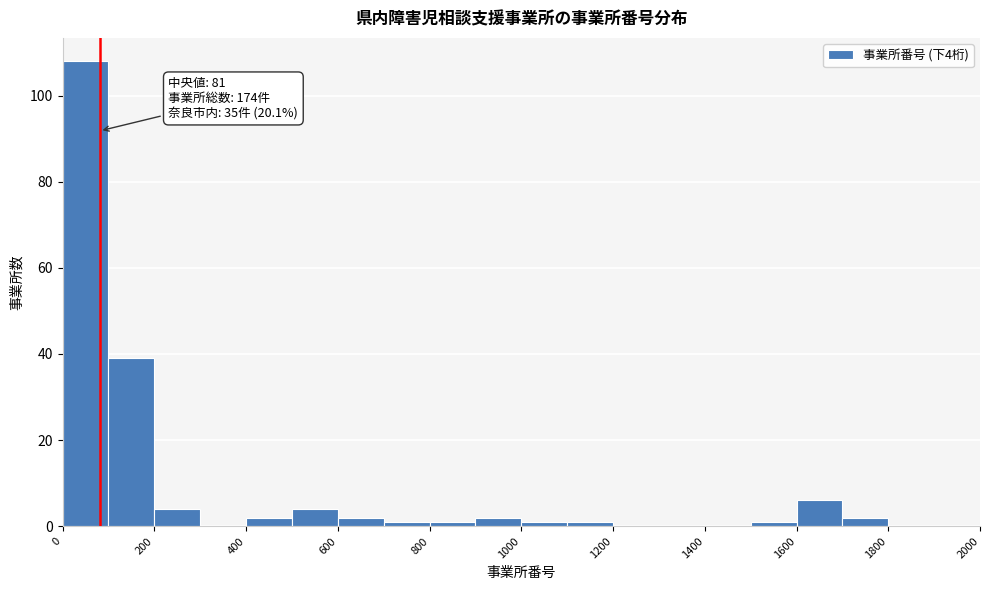

Over which range of the x-axis is the bar tallest?

0 to 100